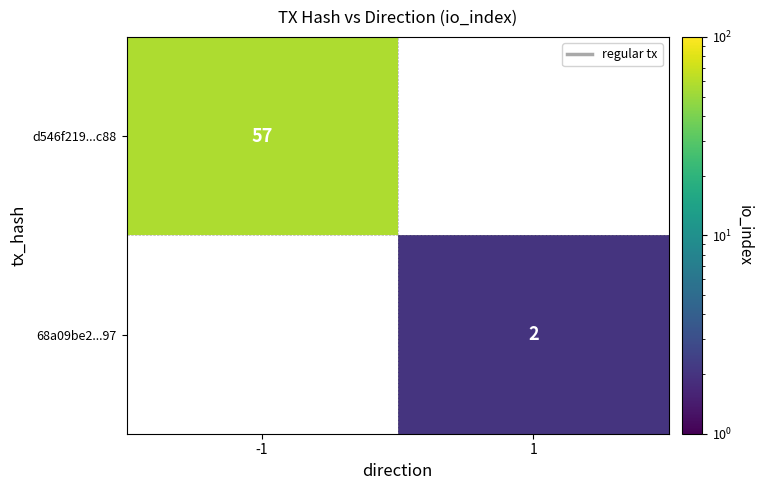

The d546f219...c88 series shows 25 at -1. True or false?

False